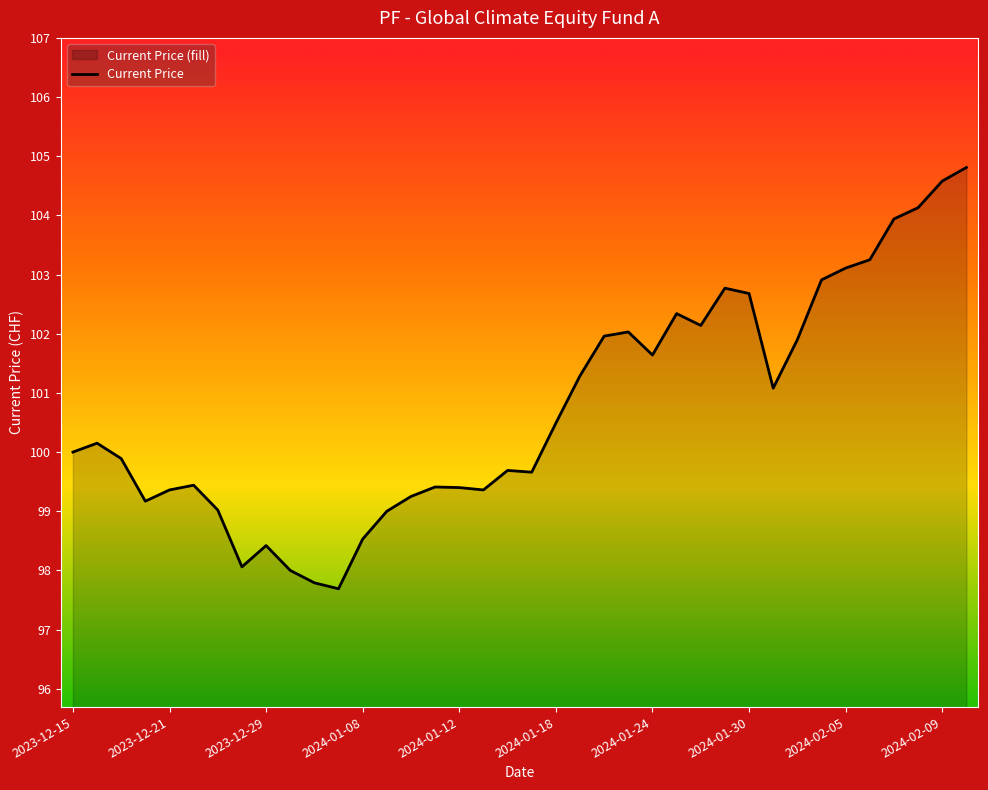

What is the value of the 1st point from the left?

100.0